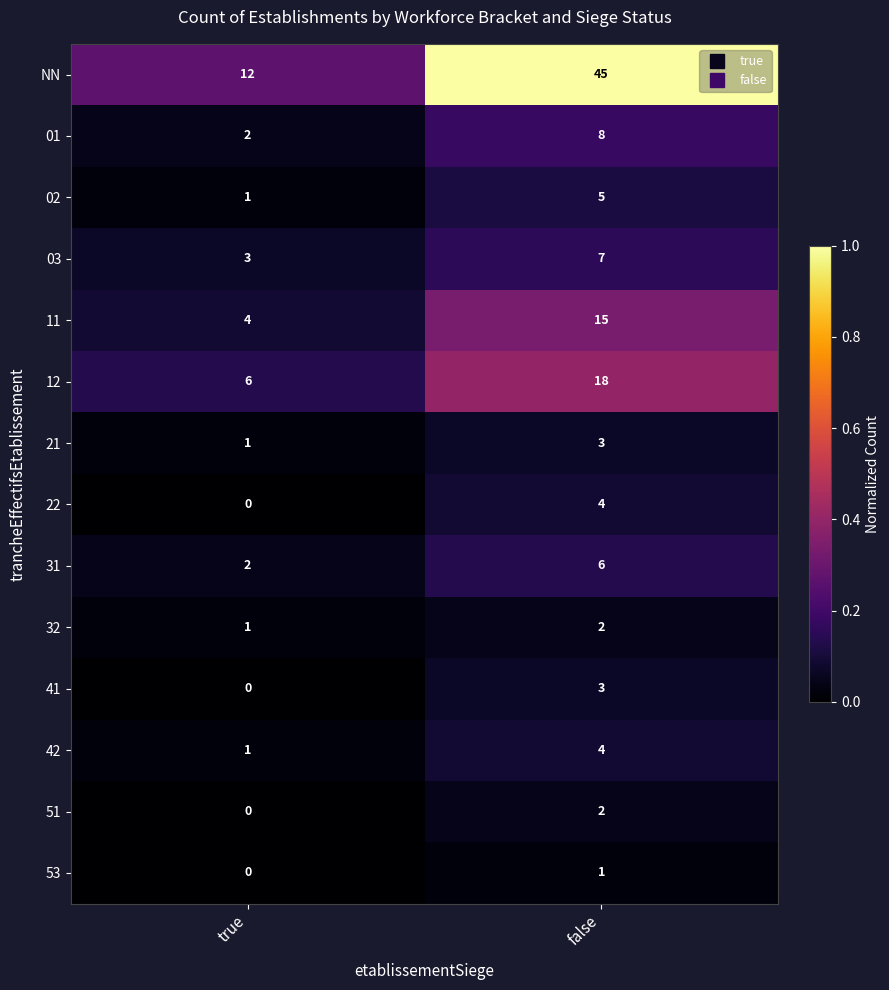

Reading left to right, what are all the values shown in this chart?

NN: 12	45
01: 2	8
02: 1	5
03: 3	7
11: 4	15
12: 6	18
21: 1	3
22: 0	4
31: 2	6
32: 1	2
41: 0	3
42: 1	4
51: 0	2
53: 0	1